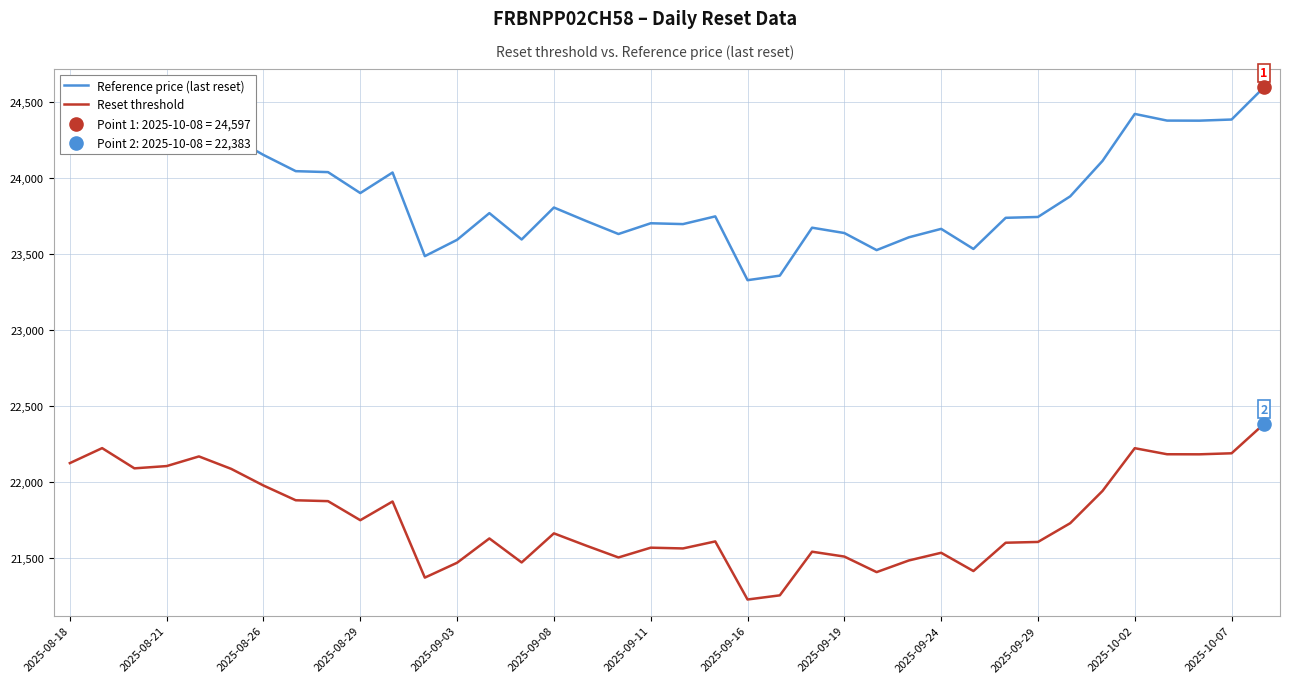

Which series has the largest total across all categories?

Reference price (last reset)